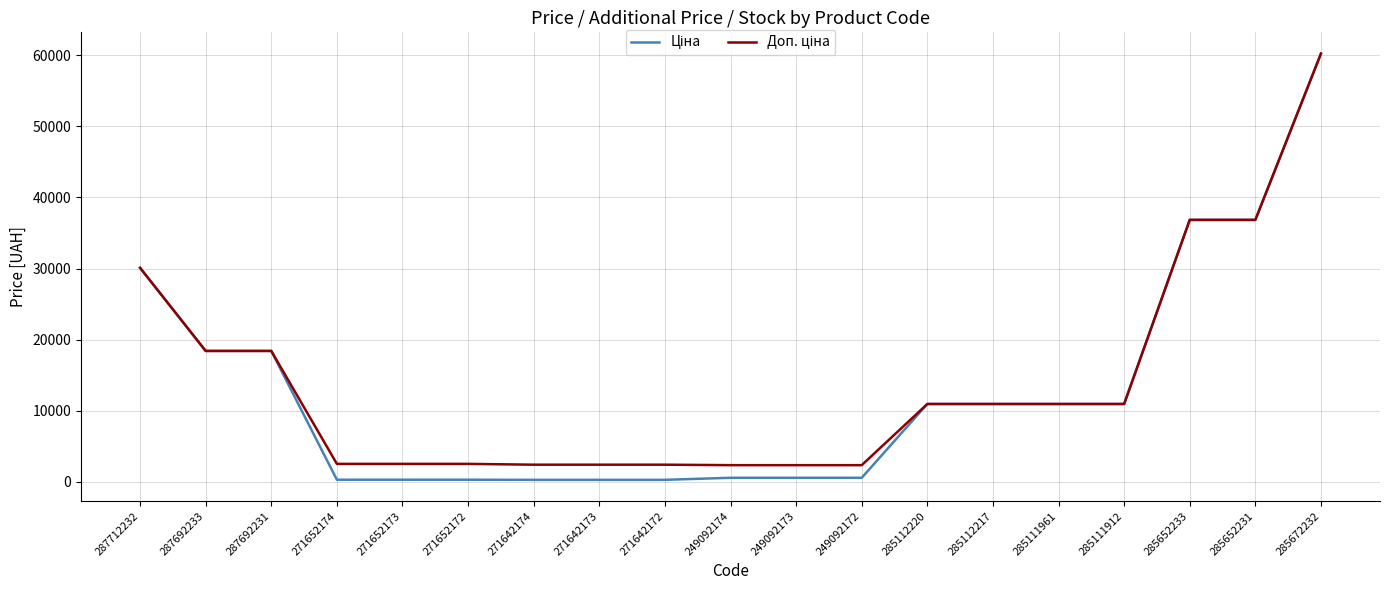

Is this an area chart (filled region under the line)?

No